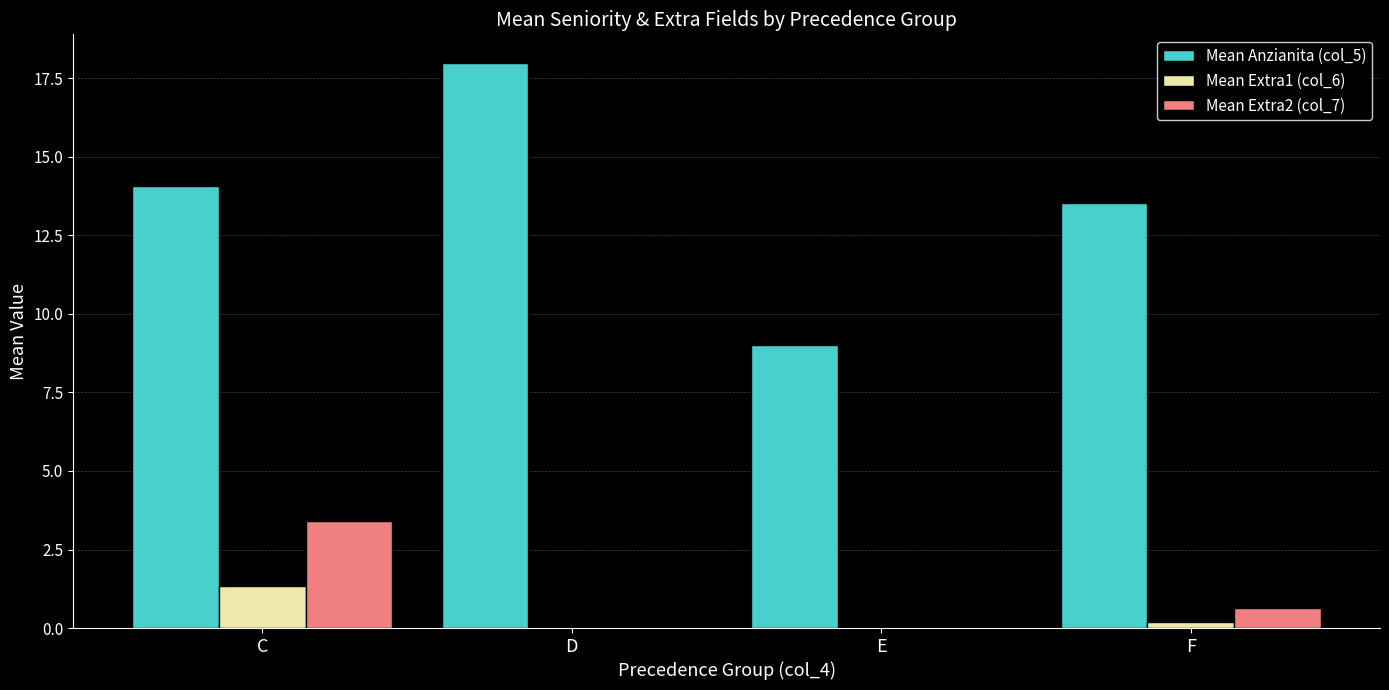

Is it true that Mean Extra2 (col_7) equals 0.6 at F?

True